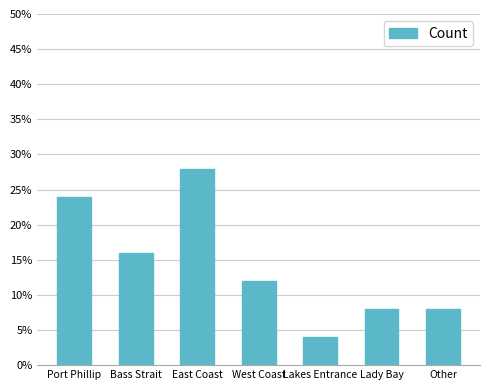

Is it true that the value at East Coast is 0.3?

True